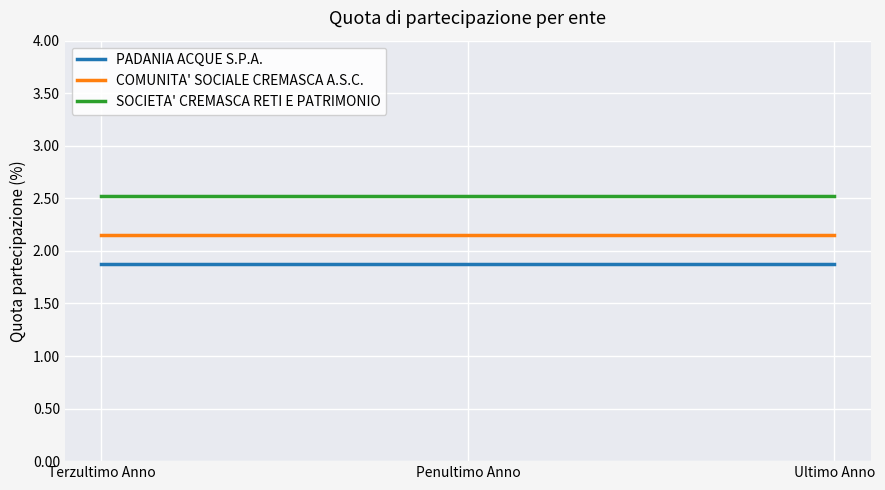

What is the minimum value shown in the chart?

1.9